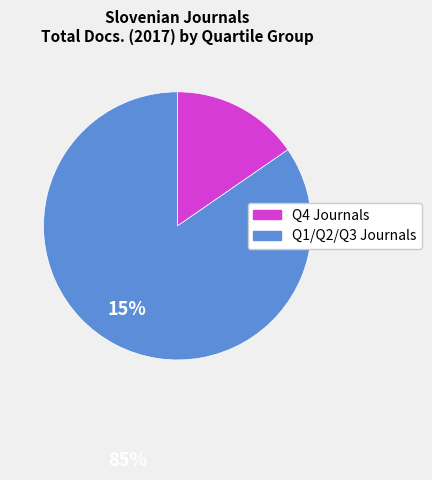

True or false: Q1/Q2/Q3 Journals accounts for 85% of the total.

True